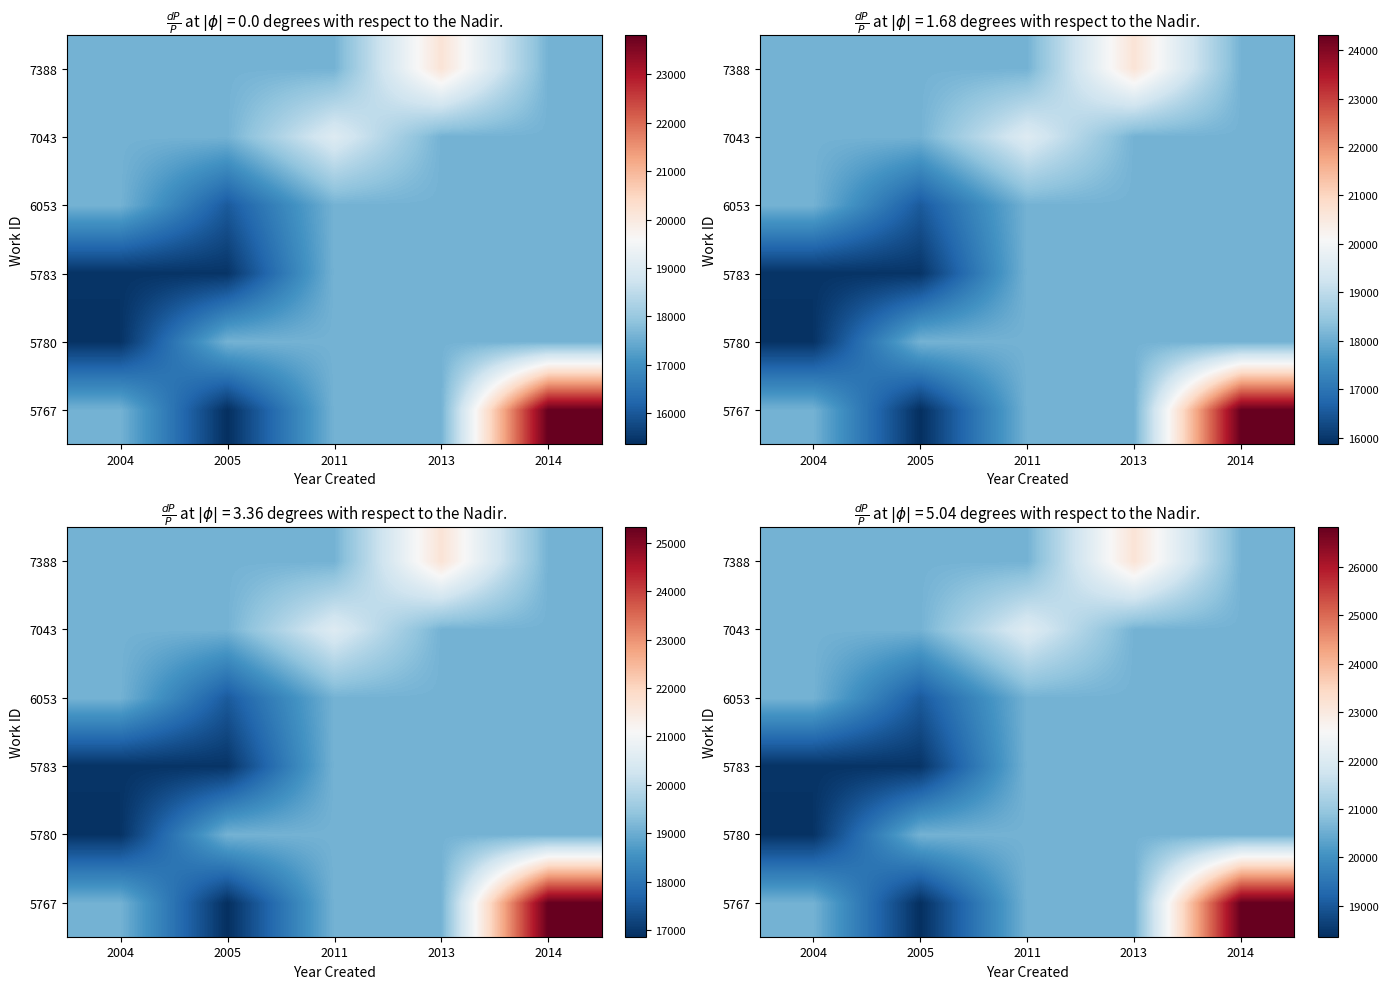

At how many categories does at least one series exceed 23931?

1